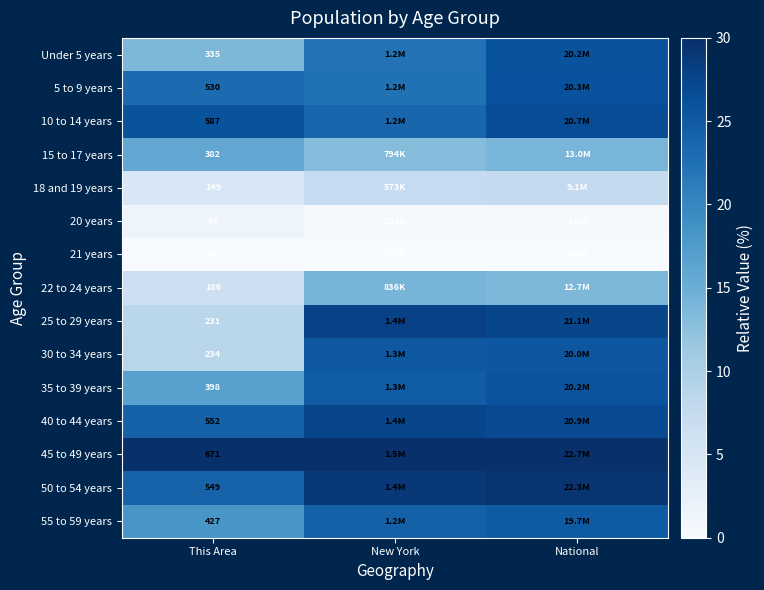

What is the approximate value of Under 5 years at National?

25.9